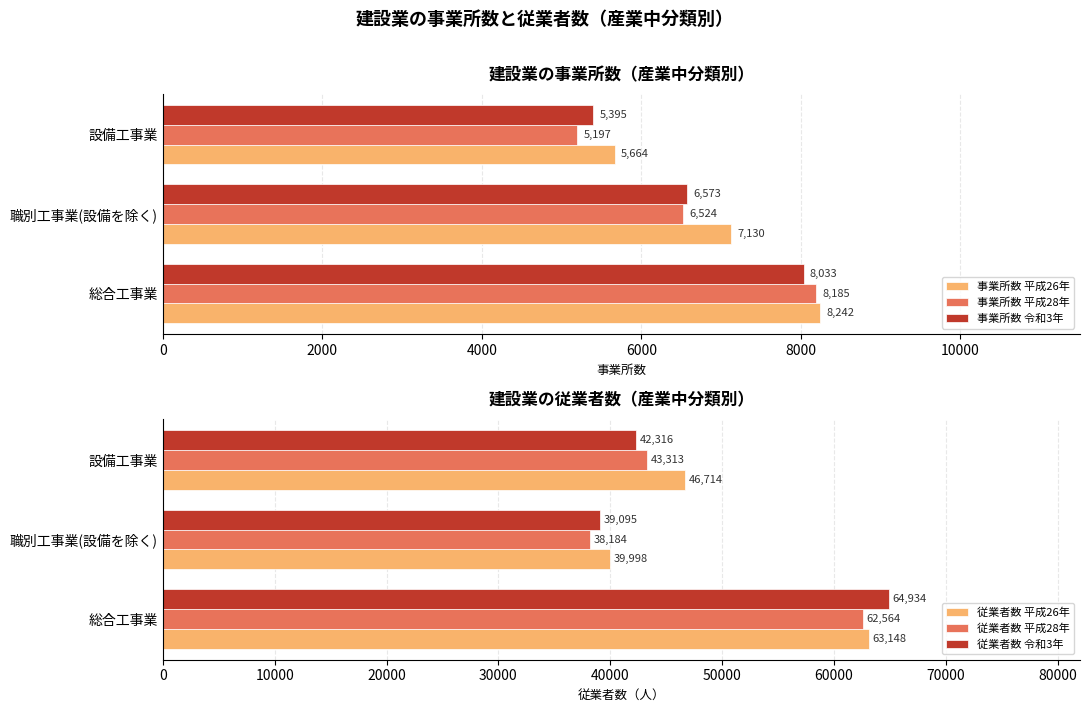

What is the sum of the 従業者数 令和3年 values at 設備工事業 and 職別工事業(設備を除く)?

81411